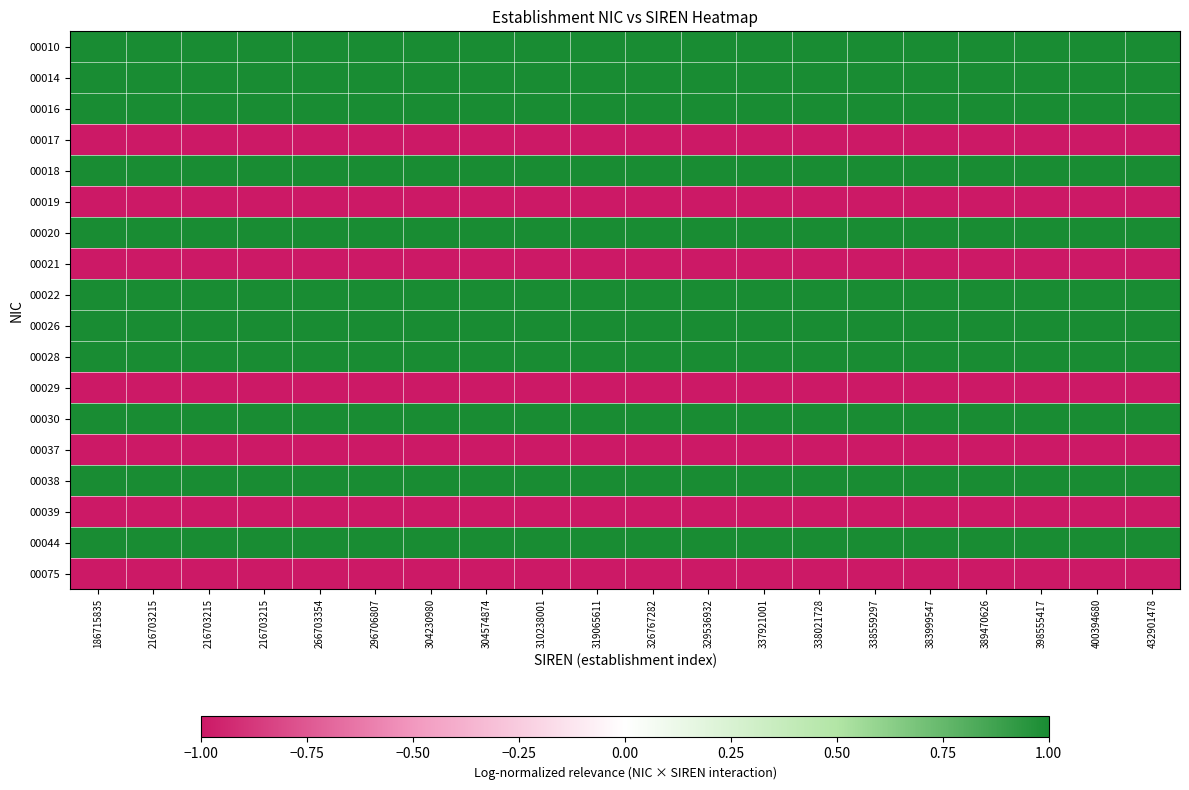

Reading right to left, list all the values displayed in this chart.

00010: 432901478=1.0	400394680=1.0	398555417=1.0	389470626=1.0	383999547=1.0	338559297=1.0	338021728=1.0	337921001=1.0	329536932=1.0	326767282=1.0	319065611=1.0	310238001=1.0	304574874=1.0	304230980=1.0	296706807=1.0	266703354=1.0	216703215=1.0	216703215=1.0	216703215=1.0	186715835=1.0
00014: 432901478=1.0	400394680=1.0	398555417=1.0	389470626=1.0	383999547=1.0	338559297=1.0	338021728=1.0	337921001=1.0	329536932=1.0	326767282=1.0	319065611=1.0	310238001=1.0	304574874=1.0	304230980=1.0	296706807=1.0	266703354=1.0	216703215=1.0	216703215=1.0	216703215=1.0	186715835=1.0
00016: 432901478=1.0	400394680=1.0	398555417=1.0	389470626=1.0	383999547=1.0	338559297=1.0	338021728=1.0	337921001=1.0	329536932=1.0	326767282=1.0	319065611=1.0	310238001=1.0	304574874=1.0	304230980=1.0	296706807=1.0	266703354=1.0	216703215=1.0	216703215=1.0	216703215=1.0	186715835=1.0
00017: 432901478=-1.0	400394680=-1.0	398555417=-1.0	389470626=-1.0	383999547=-1.0	338559297=-1.0	338021728=-1.0	337921001=-1.0	329536932=-1.0	326767282=-1.0	319065611=-1.0	310238001=-1.0	304574874=-1.0	304230980=-1.0	296706807=-1.0	266703354=-1.0	216703215=-1.0	216703215=-1.0	216703215=-1.0	186715835=-1.0
00018: 432901478=1.0	400394680=1.0	398555417=1.0	389470626=1.0	383999547=1.0	338559297=1.0	338021728=1.0	337921001=1.0	329536932=1.0	326767282=1.0	319065611=1.0	310238001=1.0	304574874=1.0	304230980=1.0	296706807=1.0	266703354=1.0	216703215=1.0	216703215=1.0	216703215=1.0	186715835=1.0
00019: 432901478=-1.0	400394680=-1.0	398555417=-1.0	389470626=-1.0	383999547=-1.0	338559297=-1.0	338021728=-1.0	337921001=-1.0	329536932=-1.0	326767282=-1.0	319065611=-1.0	310238001=-1.0	304574874=-1.0	304230980=-1.0	296706807=-1.0	266703354=-1.0	216703215=-1.0	216703215=-1.0	216703215=-1.0	186715835=-1.0
00020: 432901478=1.0	400394680=1.0	398555417=1.0	389470626=1.0	383999547=1.0	338559297=1.0	338021728=1.0	337921001=1.0	329536932=1.0	326767282=1.0	319065611=1.0	310238001=1.0	304574874=1.0	304230980=1.0	296706807=1.0	266703354=1.0	216703215=1.0	216703215=1.0	216703215=1.0	186715835=1.0
00021: 432901478=-1.0	400394680=-1.0	398555417=-1.0	389470626=-1.0	383999547=-1.0	338559297=-1.0	338021728=-1.0	337921001=-1.0	329536932=-1.0	326767282=-1.0	319065611=-1.0	310238001=-1.0	304574874=-1.0	304230980=-1.0	296706807=-1.0	266703354=-1.0	216703215=-1.0	216703215=-1.0	216703215=-1.0	186715835=-1.0
00022: 432901478=1.0	400394680=1.0	398555417=1.0	389470626=1.0	383999547=1.0	338559297=1.0	338021728=1.0	337921001=1.0	329536932=1.0	326767282=1.0	319065611=1.0	310238001=1.0	304574874=1.0	304230980=1.0	296706807=1.0	266703354=1.0	216703215=1.0	216703215=1.0	216703215=1.0	186715835=1.0
00026: 432901478=1.0	400394680=1.0	398555417=1.0	389470626=1.0	383999547=1.0	338559297=1.0	338021728=1.0	337921001=1.0	329536932=1.0	326767282=1.0	319065611=1.0	310238001=1.0	304574874=1.0	304230980=1.0	296706807=1.0	266703354=1.0	216703215=1.0	216703215=1.0	216703215=1.0	186715835=1.0
00028: 432901478=1.0	400394680=1.0	398555417=1.0	389470626=1.0	383999547=1.0	338559297=1.0	338021728=1.0	337921001=1.0	329536932=1.0	326767282=1.0	319065611=1.0	310238001=1.0	304574874=1.0	304230980=1.0	296706807=1.0	266703354=1.0	216703215=1.0	216703215=1.0	216703215=1.0	186715835=1.0
00029: 432901478=-1.0	400394680=-1.0	398555417=-1.0	389470626=-1.0	383999547=-1.0	338559297=-1.0	338021728=-1.0	337921001=-1.0	329536932=-1.0	326767282=-1.0	319065611=-1.0	310238001=-1.0	304574874=-1.0	304230980=-1.0	296706807=-1.0	266703354=-1.0	216703215=-1.0	216703215=-1.0	216703215=-1.0	186715835=-1.0
00030: 432901478=1.0	400394680=1.0	398555417=1.0	389470626=1.0	383999547=1.0	338559297=1.0	338021728=1.0	337921001=1.0	329536932=1.0	326767282=1.0	319065611=1.0	310238001=1.0	304574874=1.0	304230980=1.0	296706807=1.0	266703354=1.0	216703215=1.0	216703215=1.0	216703215=1.0	186715835=1.0
00037: 432901478=-1.0	400394680=-1.0	398555417=-1.0	389470626=-1.0	383999547=-1.0	338559297=-1.0	338021728=-1.0	337921001=-1.0	329536932=-1.0	326767282=-1.0	319065611=-1.0	310238001=-1.0	304574874=-1.0	304230980=-1.0	296706807=-1.0	266703354=-1.0	216703215=-1.0	216703215=-1.0	216703215=-1.0	186715835=-1.0
00038: 432901478=1.0	400394680=1.0	398555417=1.0	389470626=1.0	383999547=1.0	338559297=1.0	338021728=1.0	337921001=1.0	329536932=1.0	326767282=1.0	319065611=1.0	310238001=1.0	304574874=1.0	304230980=1.0	296706807=1.0	266703354=1.0	216703215=1.0	216703215=1.0	216703215=1.0	186715835=1.0
00039: 432901478=-1.0	400394680=-1.0	398555417=-1.0	389470626=-1.0	383999547=-1.0	338559297=-1.0	338021728=-1.0	337921001=-1.0	329536932=-1.0	326767282=-1.0	319065611=-1.0	310238001=-1.0	304574874=-1.0	304230980=-1.0	296706807=-1.0	266703354=-1.0	216703215=-1.0	216703215=-1.0	216703215=-1.0	186715835=-1.0
00044: 432901478=1.0	400394680=1.0	398555417=1.0	389470626=1.0	383999547=1.0	338559297=1.0	338021728=1.0	337921001=1.0	329536932=1.0	326767282=1.0	319065611=1.0	310238001=1.0	304574874=1.0	304230980=1.0	296706807=1.0	266703354=1.0	216703215=1.0	216703215=1.0	216703215=1.0	186715835=1.0
00075: 432901478=-1.0	400394680=-1.0	398555417=-1.0	389470626=-1.0	383999547=-1.0	338559297=-1.0	338021728=-1.0	337921001=-1.0	329536932=-1.0	326767282=-1.0	319065611=-1.0	310238001=-1.0	304574874=-1.0	304230980=-1.0	296706807=-1.0	266703354=-1.0	216703215=-1.0	216703215=-1.0	216703215=-1.0	186715835=-1.0